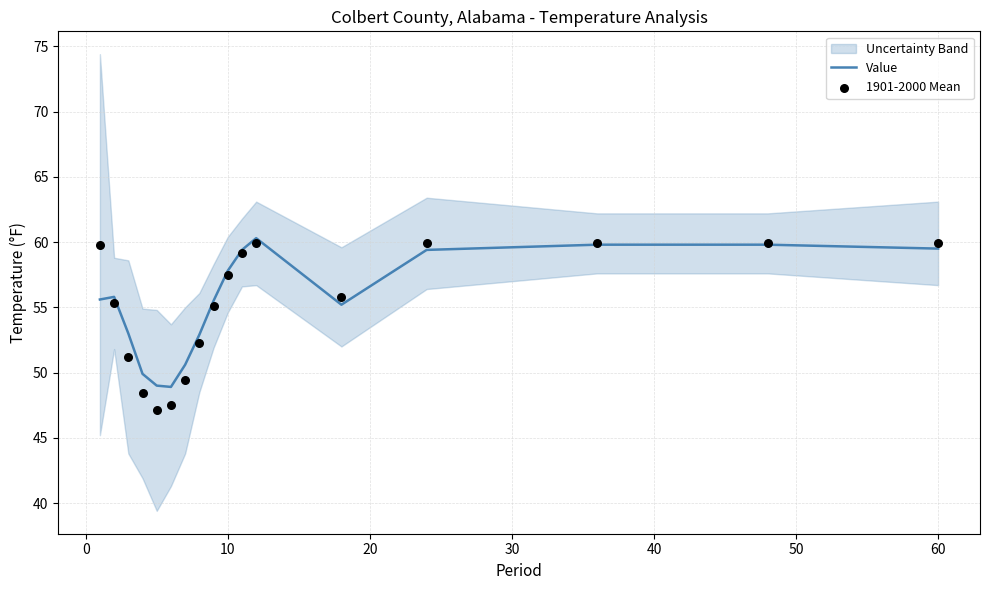

Which series has the largest total across all categories?

Value